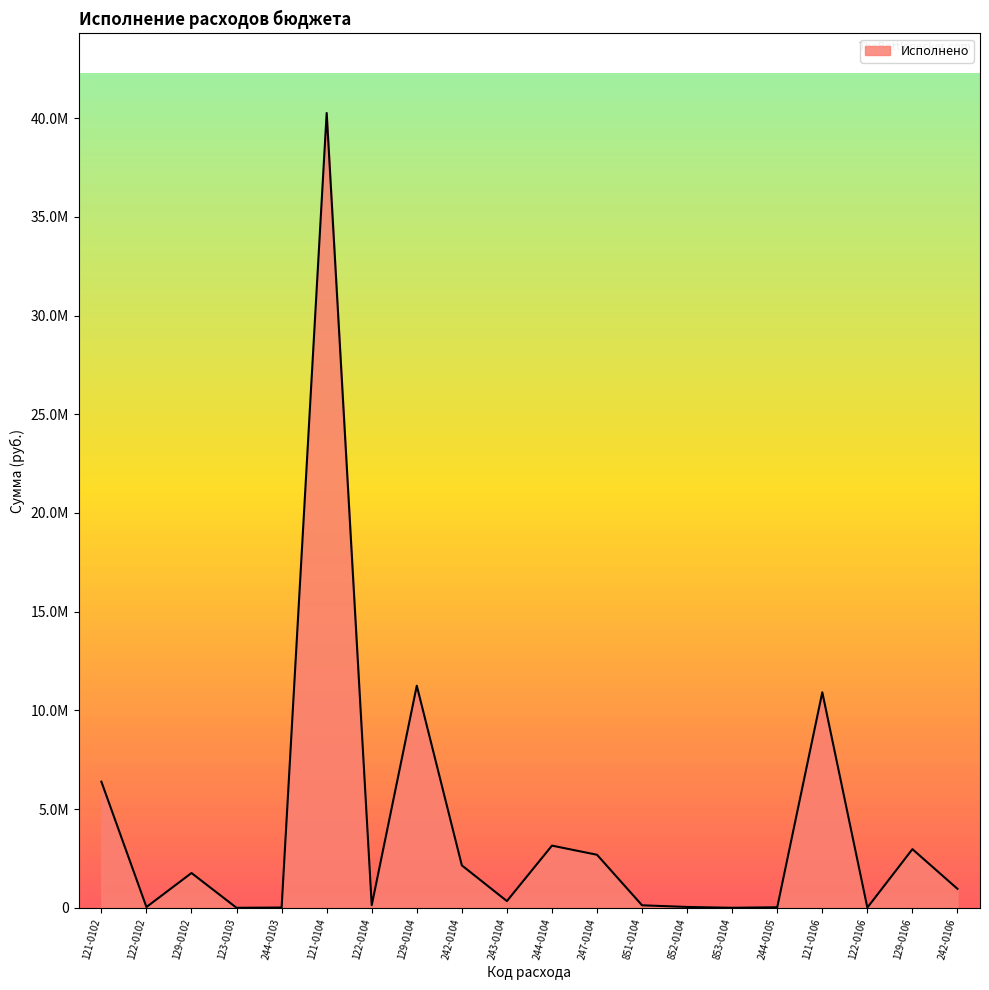

Which category has the highest value across all series?

121-0104